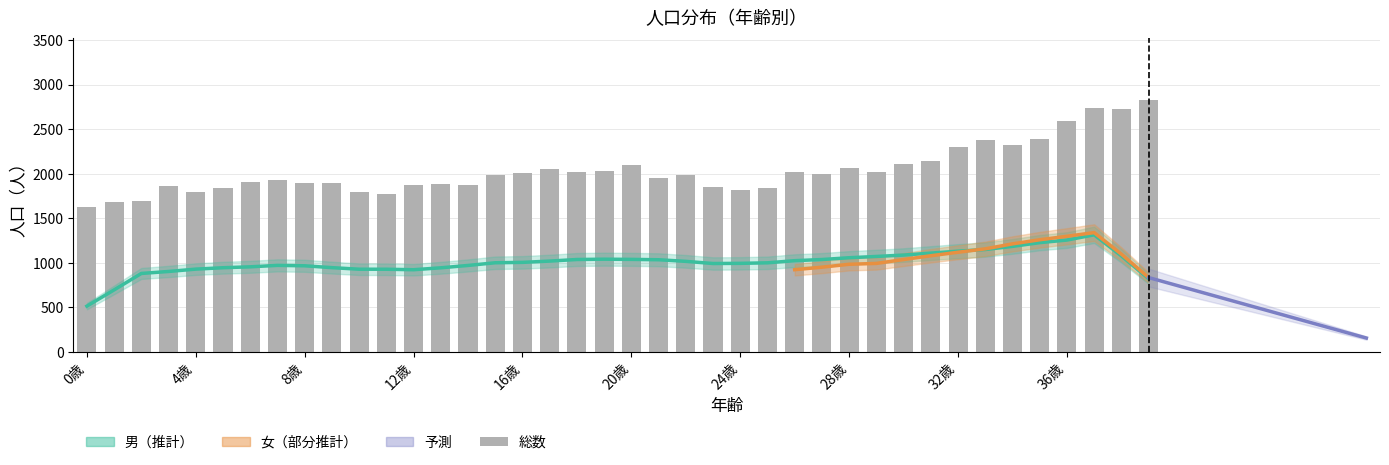

What is the sum of the 男 values at 30歳 and 31歳?

2194